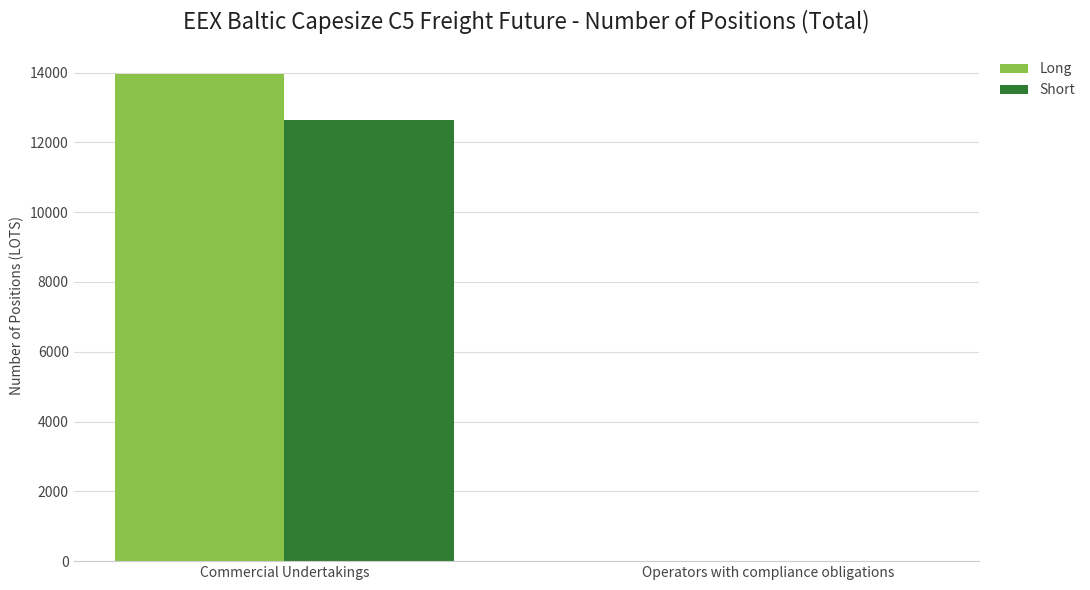

Count the Long values in the range 0 to 13950.

2